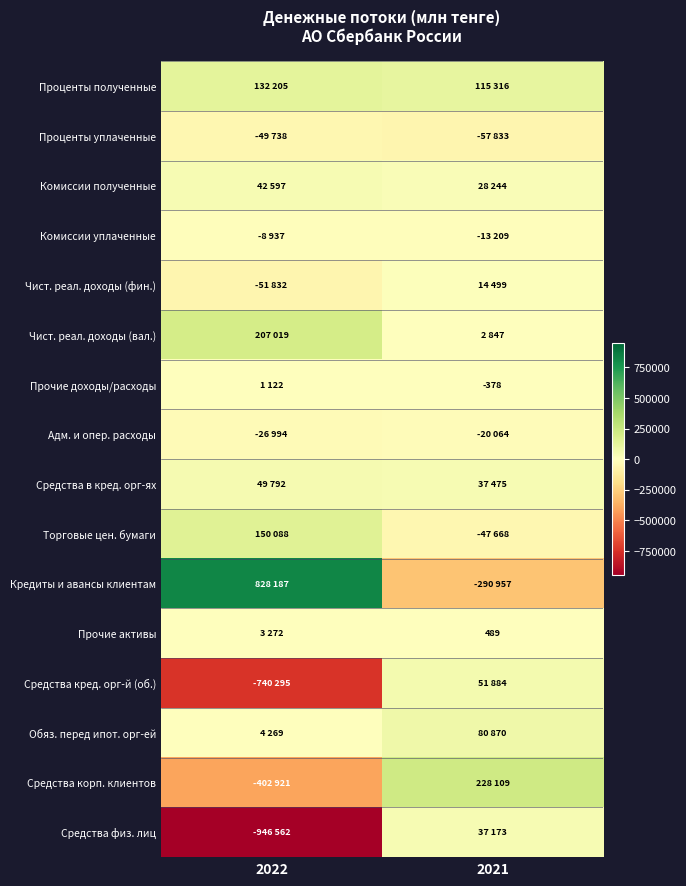

Which series has the widest spread of values?

Кредиты и авансы клиентам